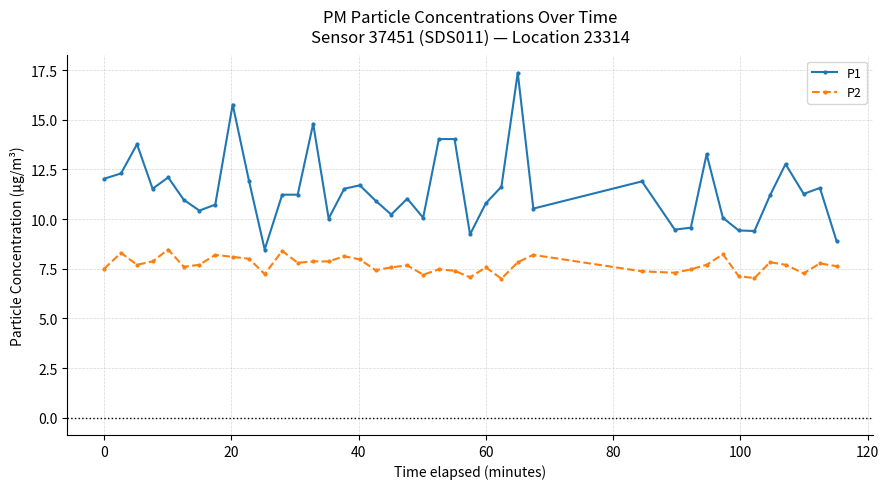

Count the number of data series in this chart.

2